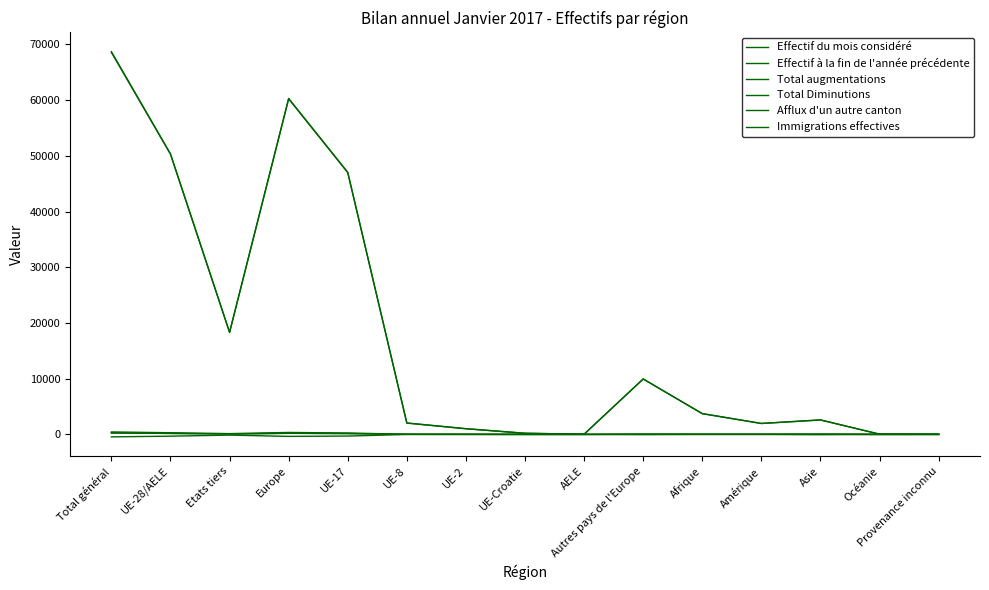

What is the total value across all series at UE-Croatie?

409